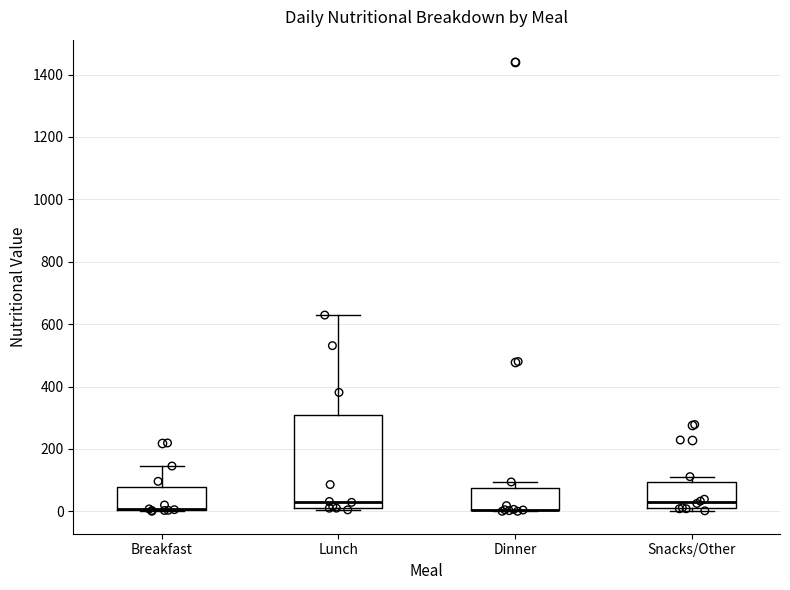

Reading left to right, read every box against the y-axis: the position of its median line, the range the box covers, and the ends of its whiskers. The values are not printed on the chart, so give them approximately, as read against the axis.

Breakfast: median 0 (drawn on the box's lower edge), box 0 to 80, whiskers 0 to 140
Lunch: median 20 (just above the box's lower edge), box 20 to 300, whiskers 0 to 620
Dinner: median 0 (drawn on the box's lower edge), box 0 to 80, whiskers 0 to 100
Snacks/Other: median 20, box 0 to 100, whiskers 0 (just below the box's lower edge) to 120